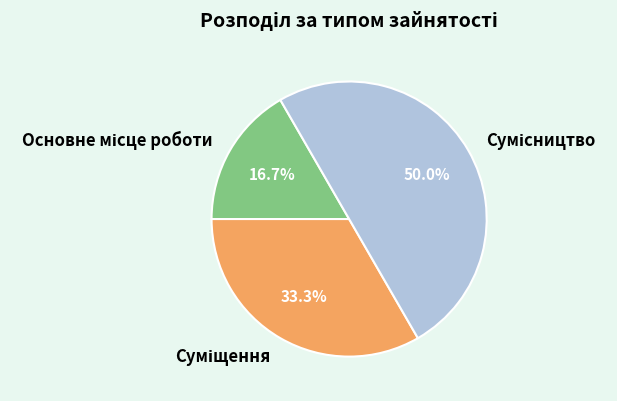

Rank the categories by value from highest to lowest.

Сумісництво, Суміщення, Основне місце роботи